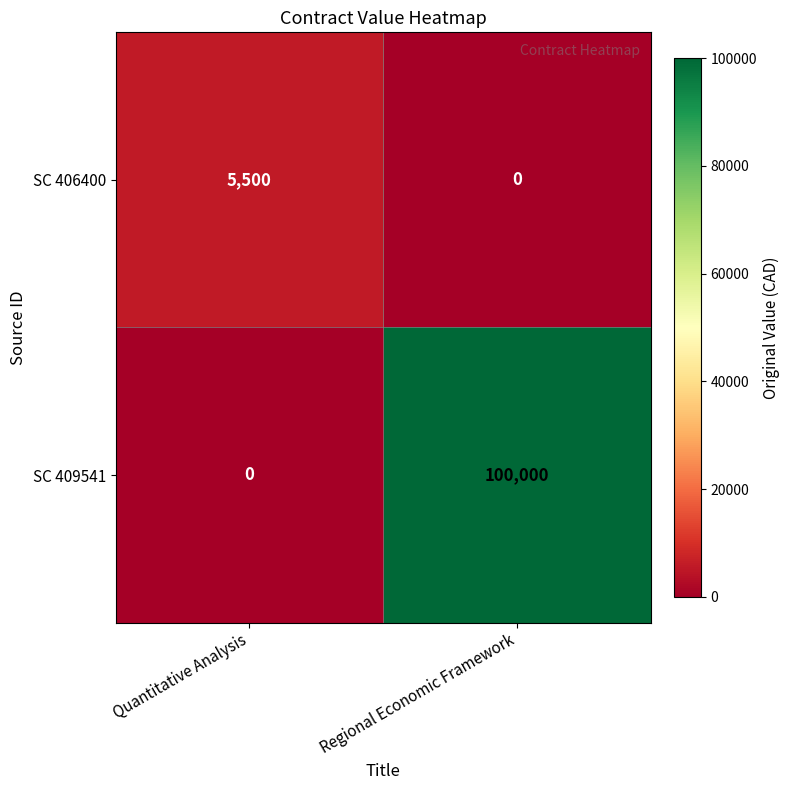

What is the sum of all SC 409541 values?

100000